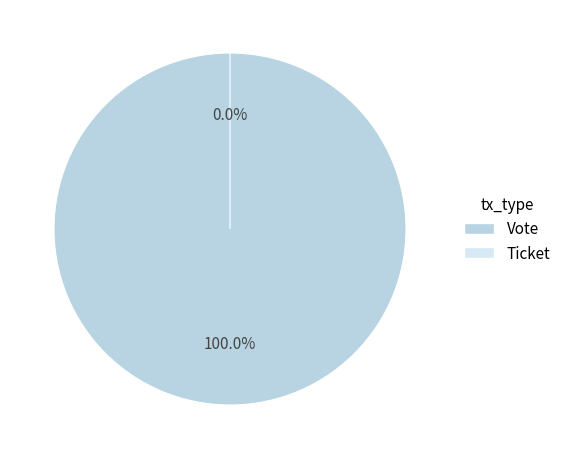

To the nearest percent, what is the difference between the Vote (io_index=1) and Ticket (io_index=0) slice percentages?

100%